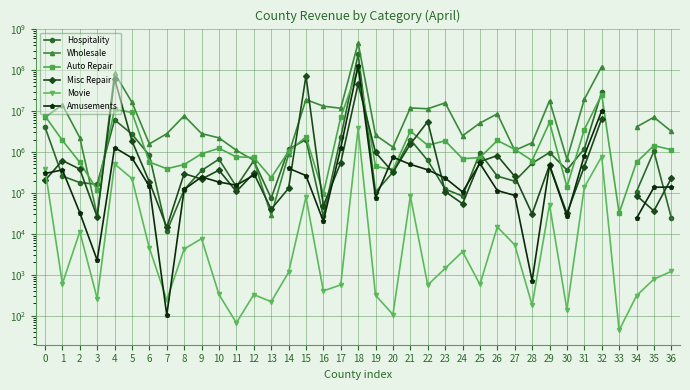

How many data points in Auto Repair are above 1034286?

18